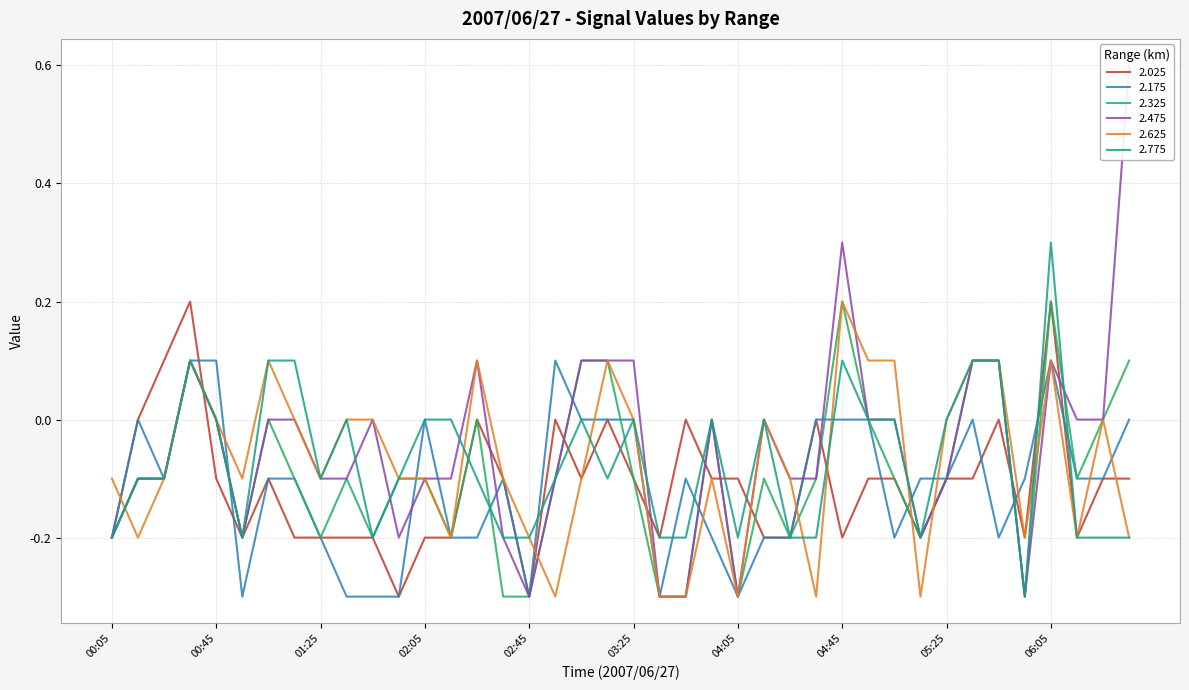

Which series changed the most between 03:45 and 05:55?

2.025